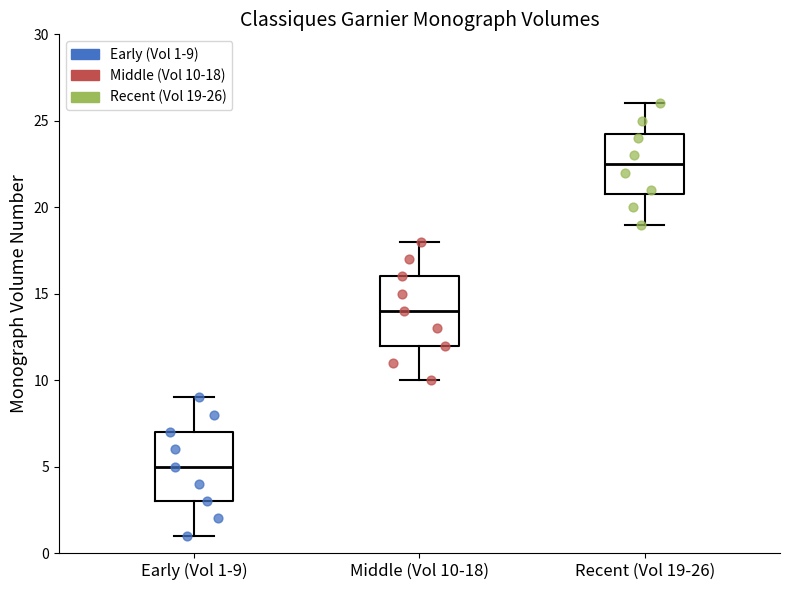

Reading left to right, transcribe this box plot: for each box, give where its median line is, the range the box spans, and where its two whiskers end, as read against the y-axis. The values are not printed on the chart, so give them approximately, as read against the axis.

Early (Vol 1-9): median 5.0, box 3.0 to 7.0, whiskers 1.0 to 9.0
Middle (Vol 10-18): median 14.0, box 12.0 to 16.0, whiskers 10.0 to 18.0
Recent (Vol 19-26): median 22.5, box 21.0 to 24.5, whiskers 19.0 to 26.0